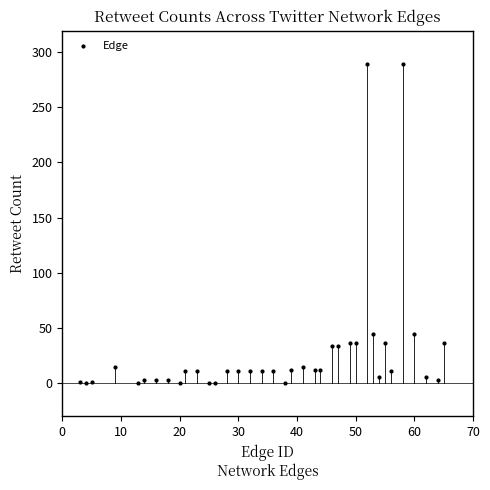

What is the range of Y values (max minus min)?

289